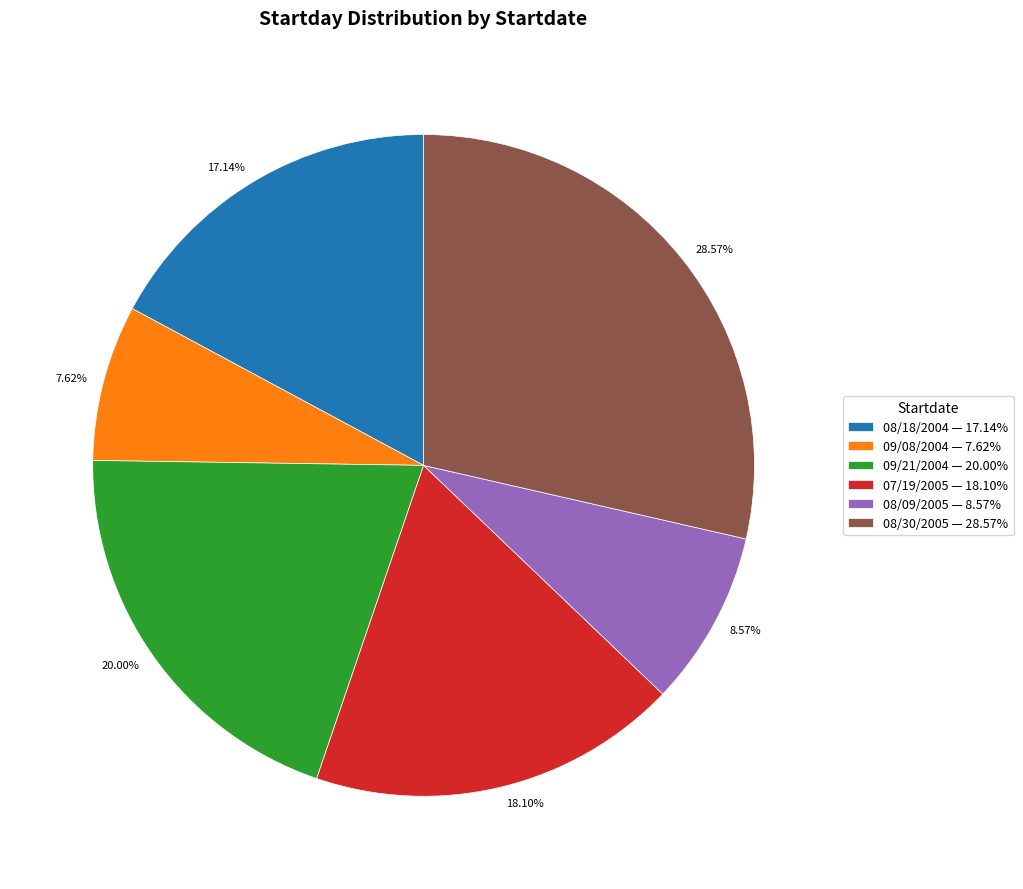

Is 09/21/2004 the majority of the pie?

No